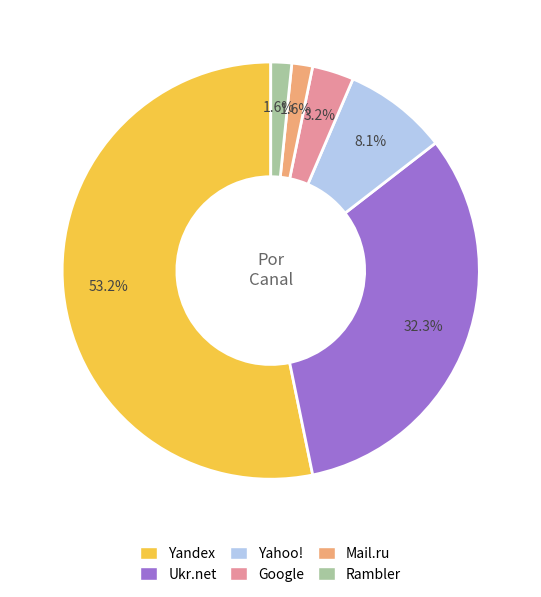

Is there a majority slice in this chart?

Yes